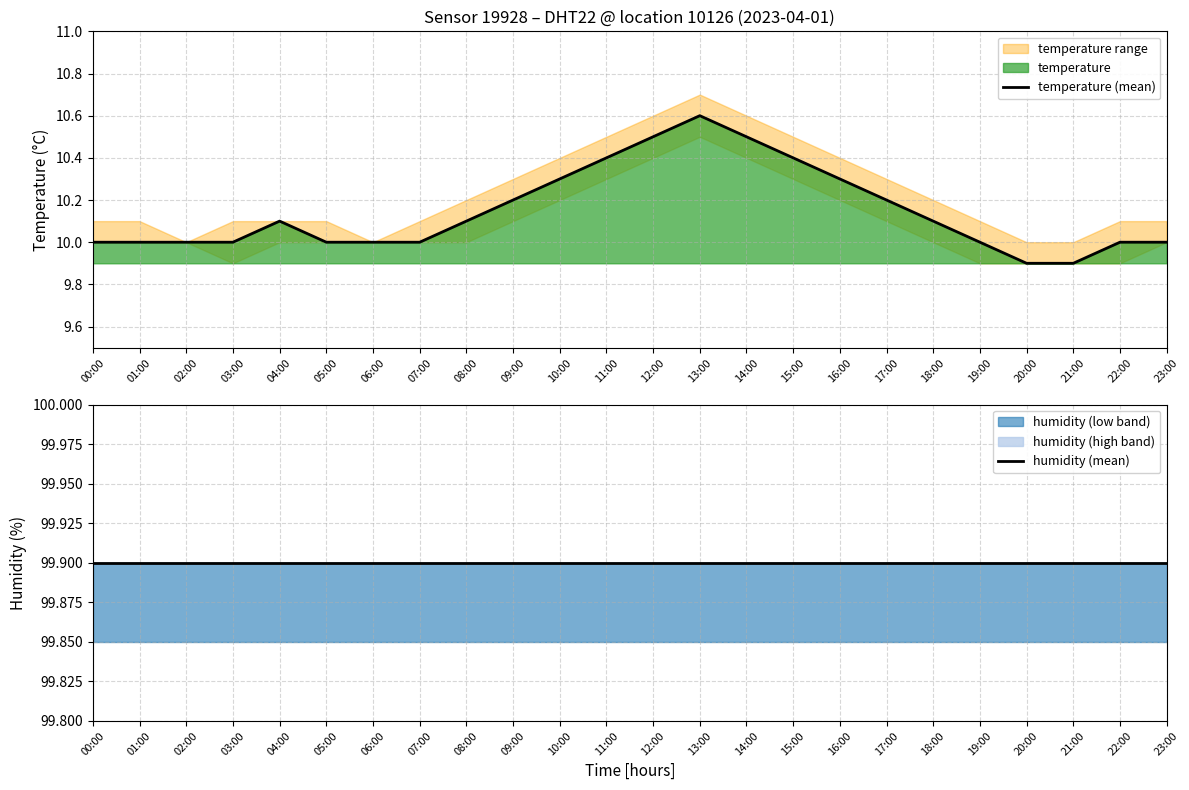

True or false: humidity (mean) and temperature (mean) cross at least once.

False